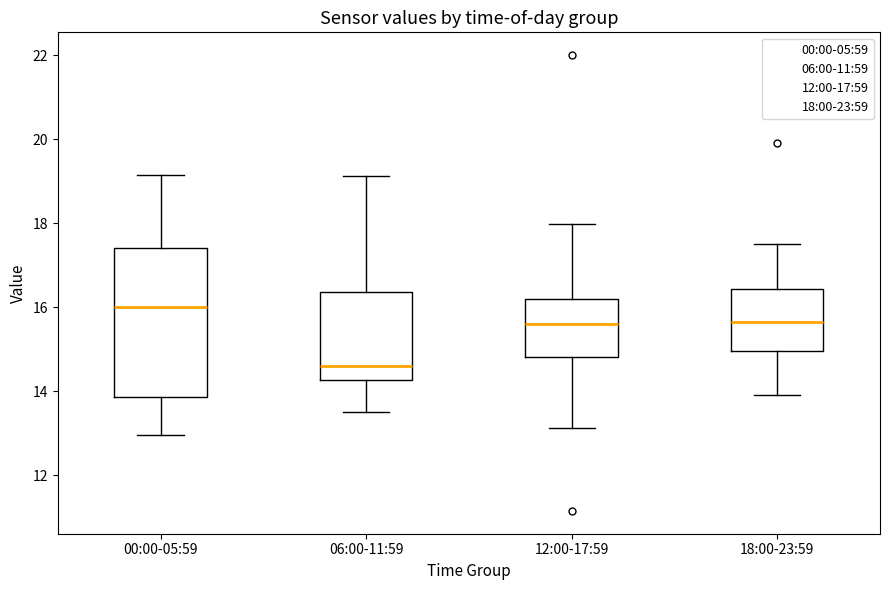

Reading left to right, transcribe this box plot: for each box, give where its median line is, the range the box spans, and where its two whiskers end, as read against the y-axis. The values are not printed on the chart, so give them approximately, as read against the axis.

00:00-05:59: median 16.0, box 13.8 to 17.4, whiskers 13.0 to 19.2
06:00-11:59: median 14.6, box 14.2 to 16.4, whiskers 13.6 to 19.2
12:00-17:59: median 15.6, box 14.8 to 16.2, whiskers 13.2 to 18.0
18:00-23:59: median 15.6, box 15.0 to 16.4, whiskers 14.0 to 17.6